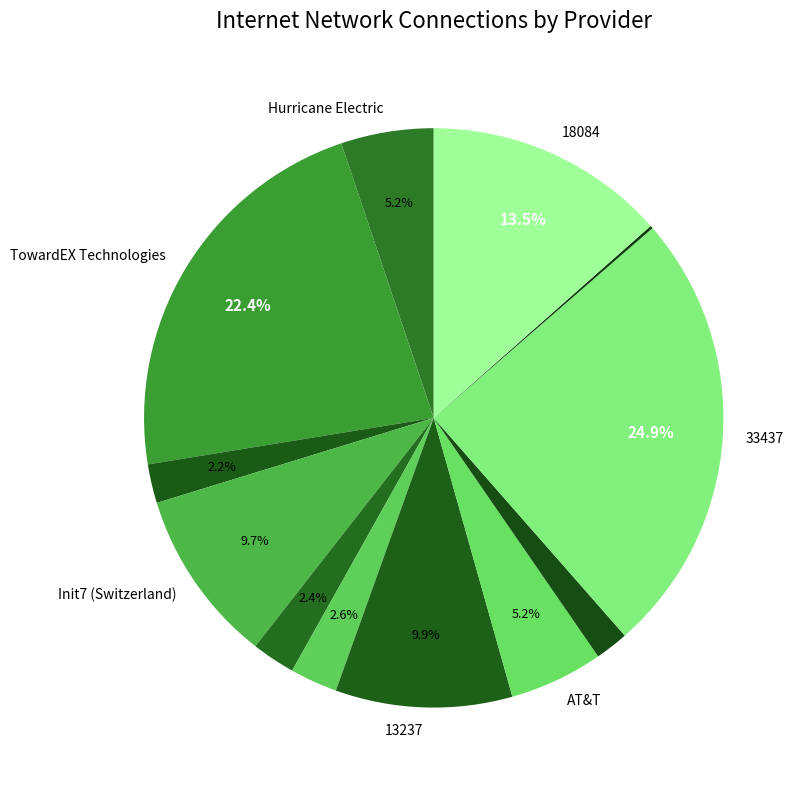

How many segments does this pie chart have?

12